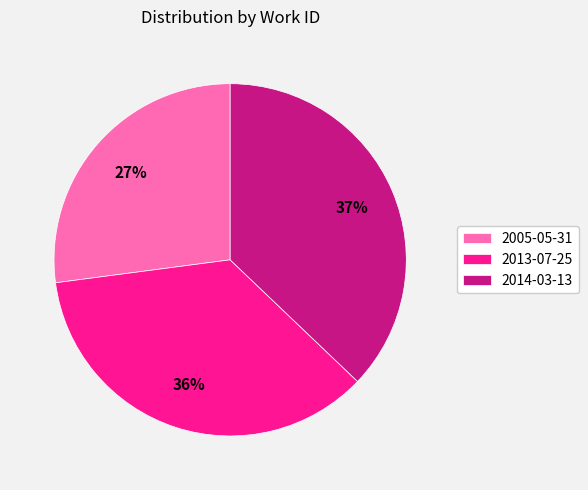

What percentage is the 2005-05-31 slice, to the nearest percent?

27%